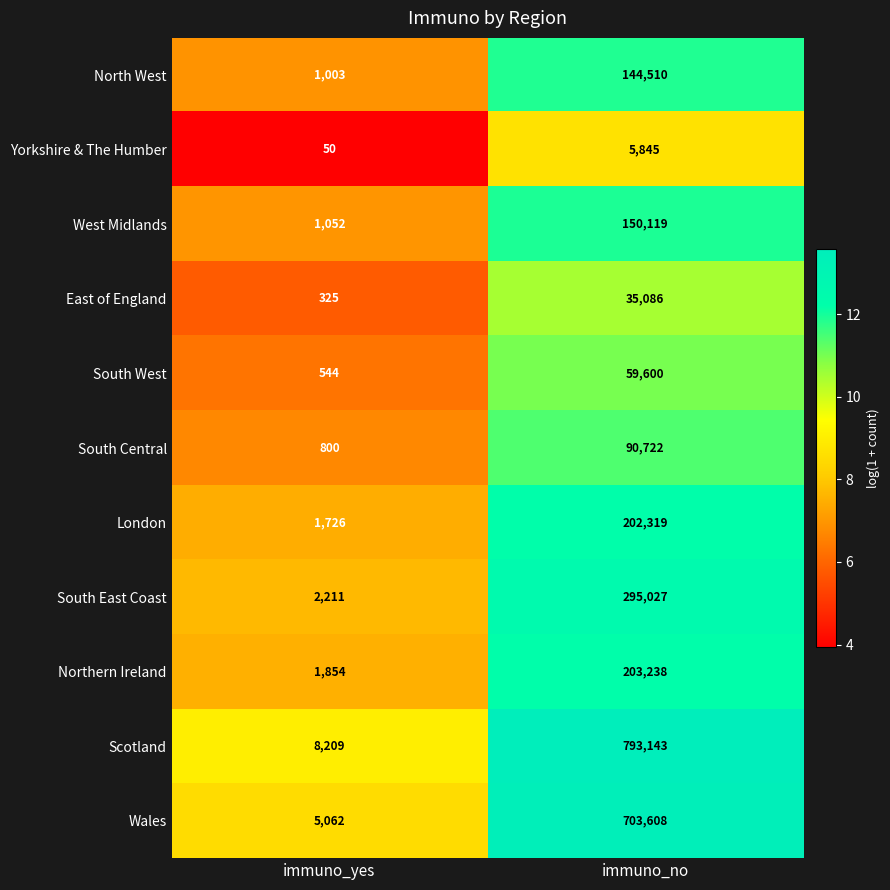

What is the difference between the highest and lowest values at immuno_no?

787298